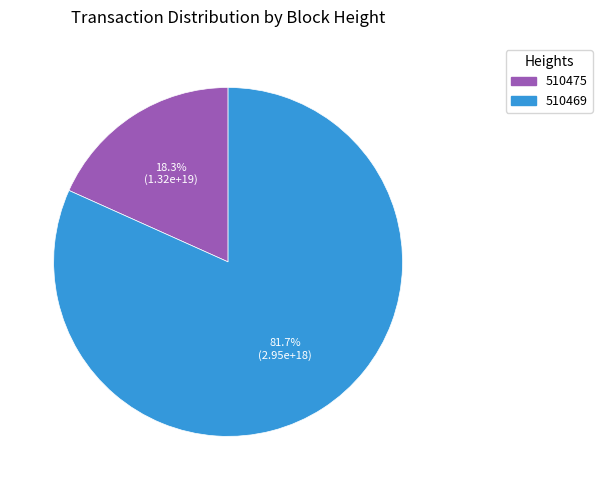

What percentage is the 510469 slice, to the nearest percent?

82%